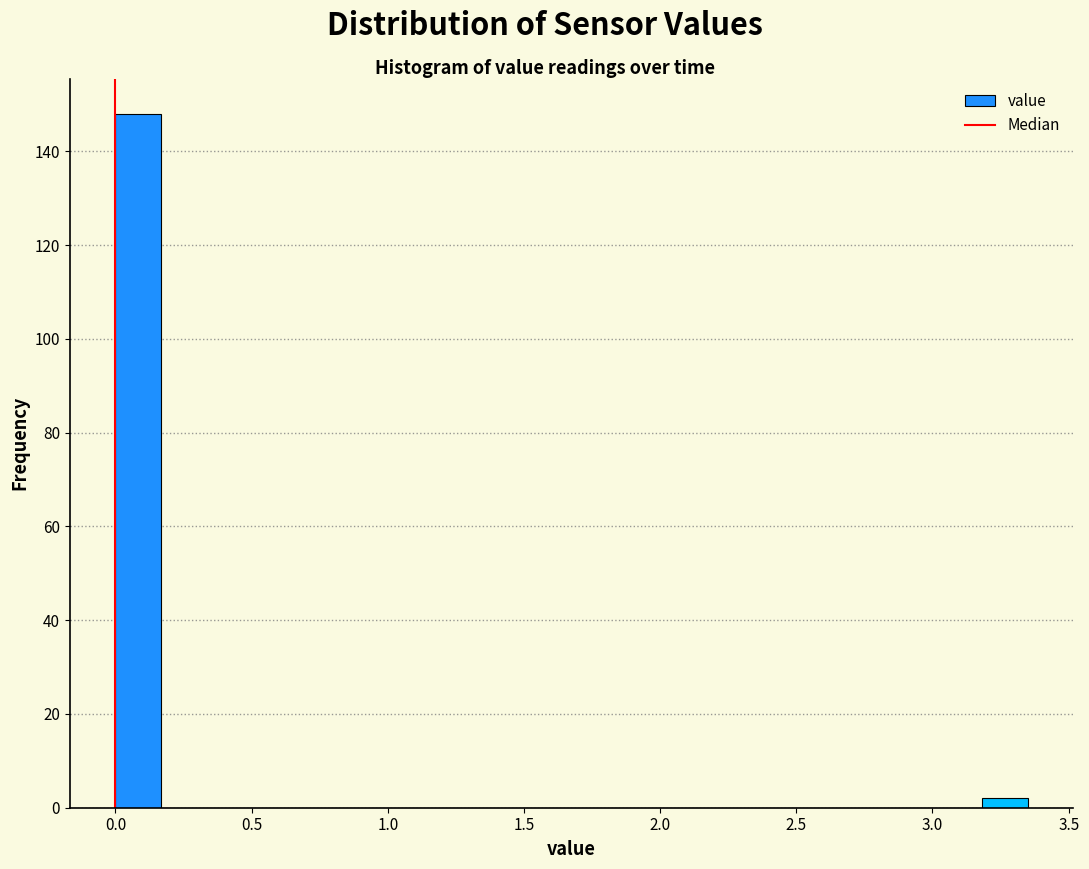

Read against the x-axis, roughly where is the centre of the tallest bar?

0.10